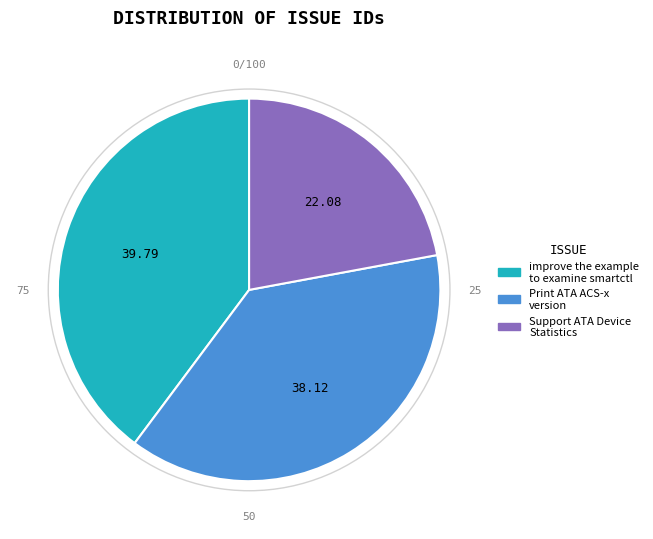

Is the sum of improve the example to examine smartctl and Support ATA Device Statistics greater than half?

Yes